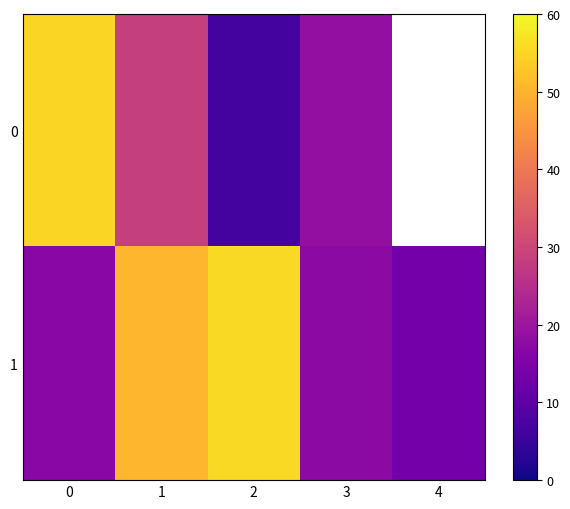

At which category is the sum across all series the highest?

1